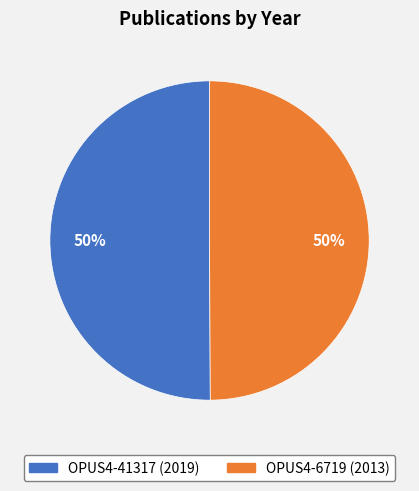

Count the number of slices in the pie.

2